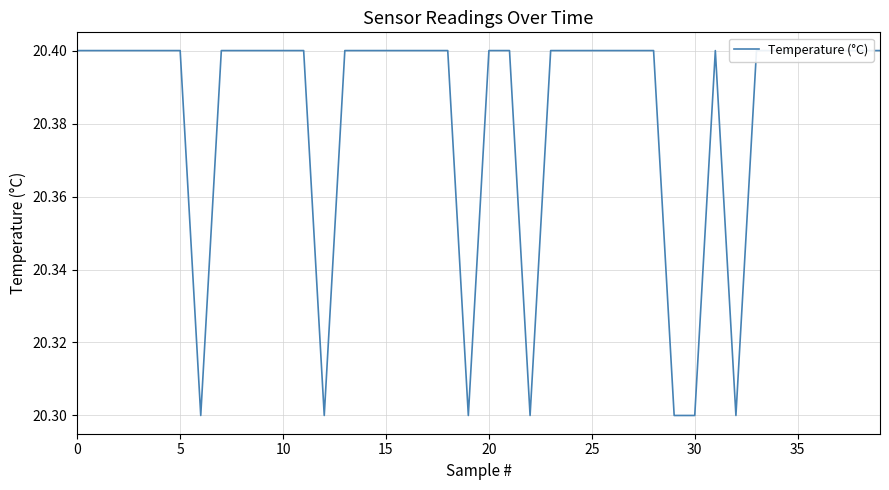

True or false: the data shows 20.4 at 20.

True